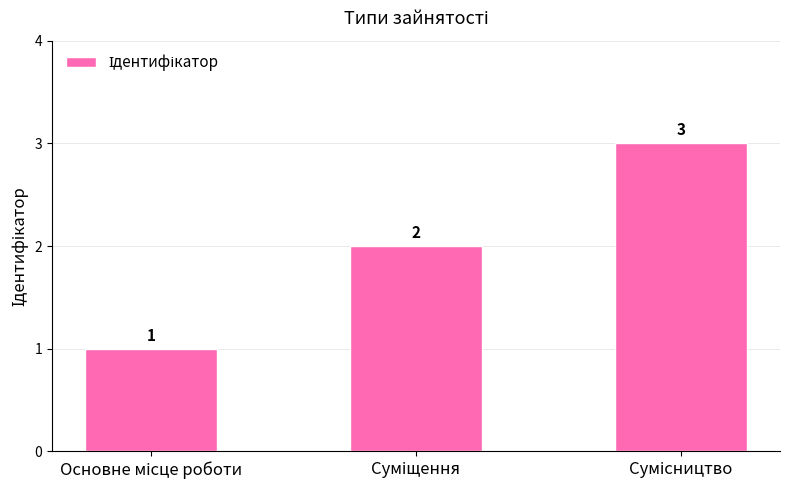

What is the maximum value shown in the chart?

3